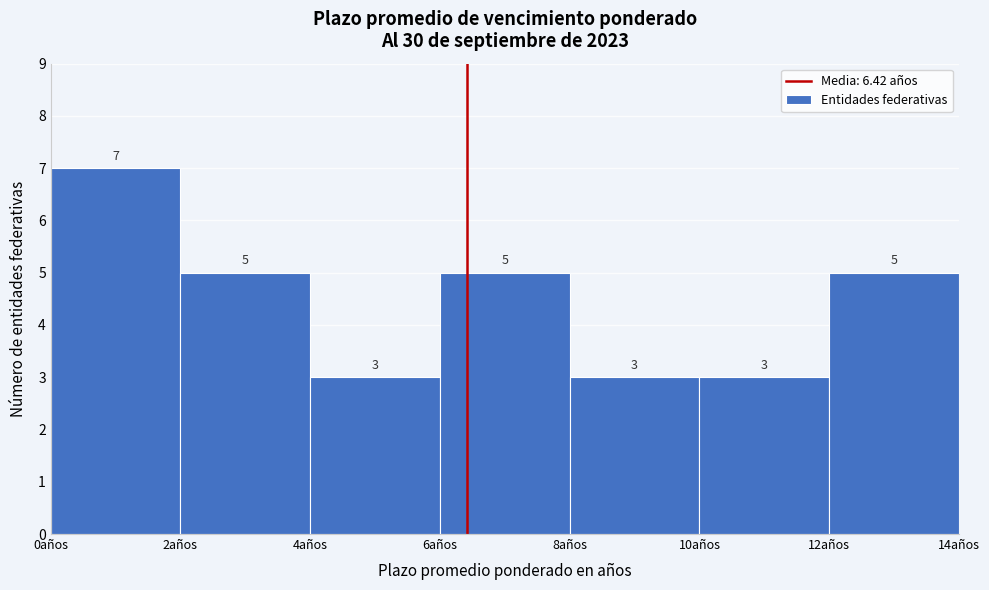

Reading left to right, list every bar in this chart as the range it spans on the x-axis followed by its height.

0 to 2: 7
2 to 4: 5
4 to 6: 3
6 to 8: 5
8 to 10: 3
10 to 12: 3
12 to 14: 5